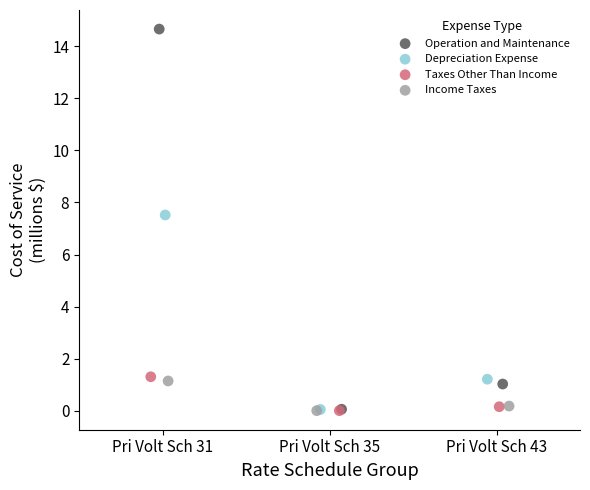

Which series reaches the maximum Y coordinate?

Operation and Maintenance